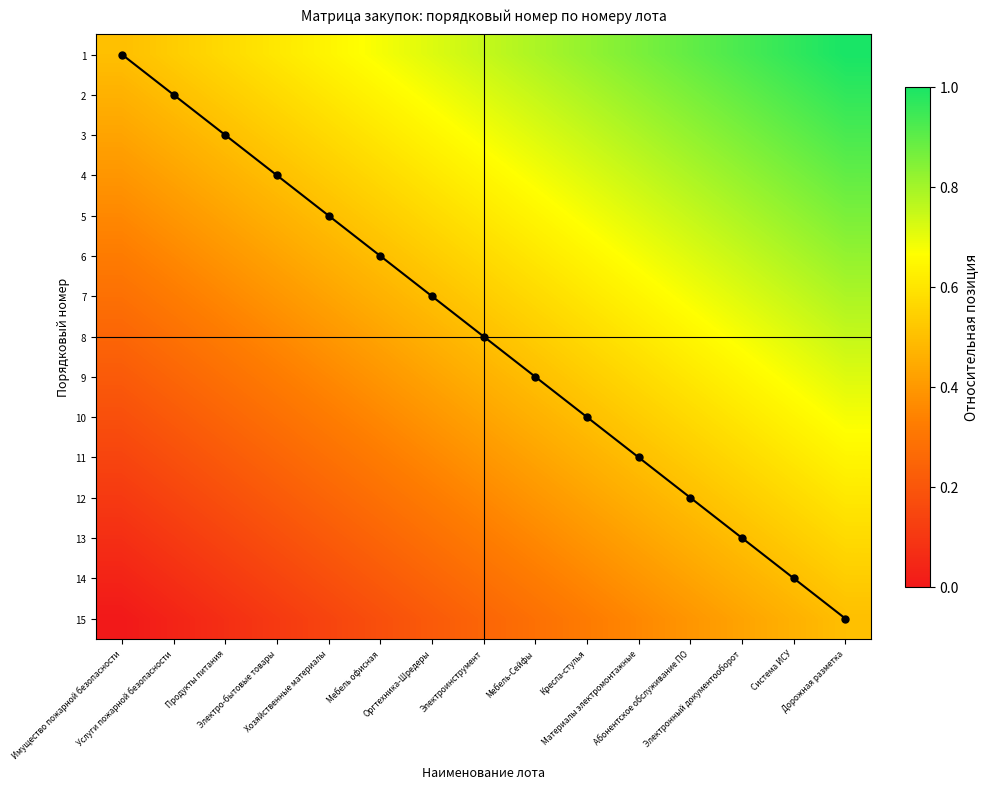

Rank the series at Электронный документооборот from lowest to highest value.

15, 14, 13, 12, 11, 10, 9, 8, 7, 6, 5, 4, 3, 2, 1, diagonal